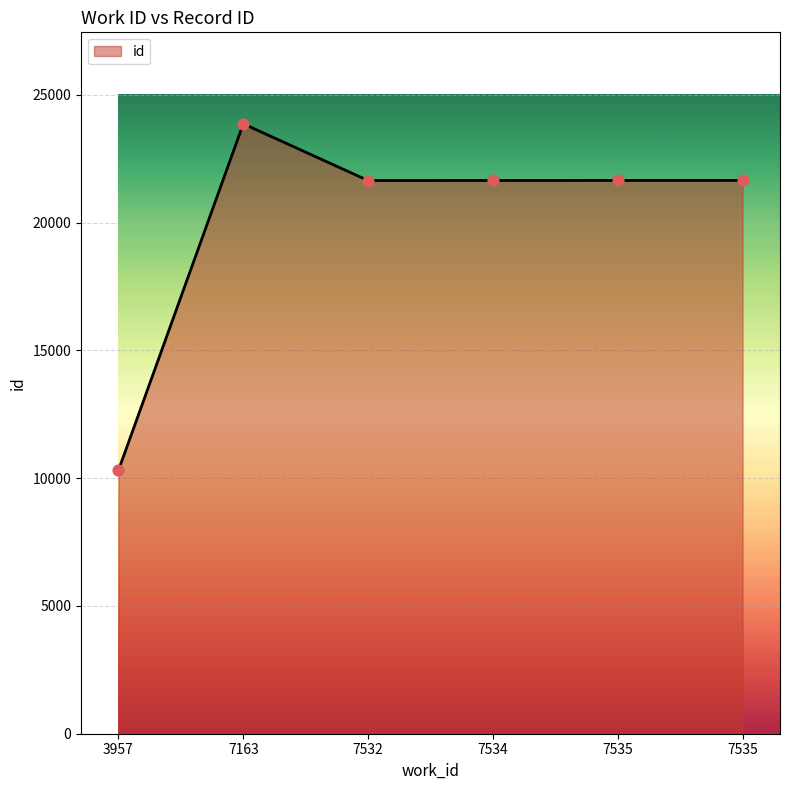

Approximately how many times larger is the value at 3957 compared to 7163?

0.4